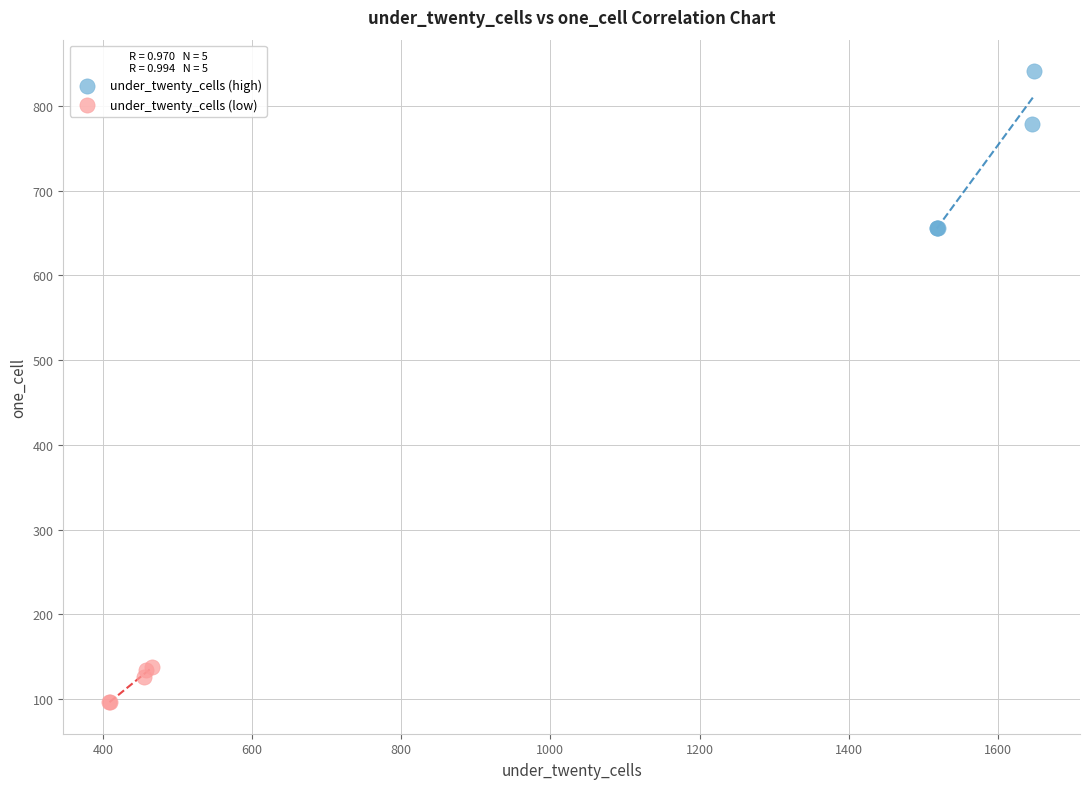

Which series has the largest Y range (max minus min)?

under_twenty_cells (high)